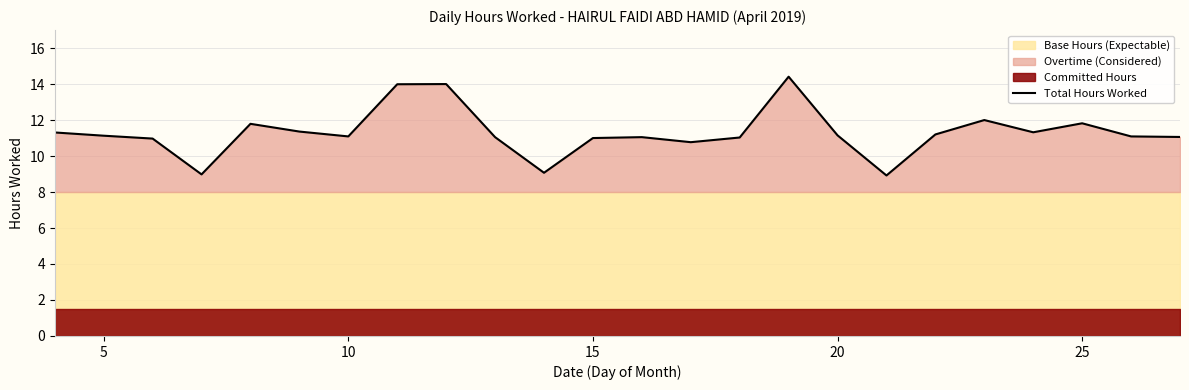

What is the minimum value for Total Hours Worked?

8.9